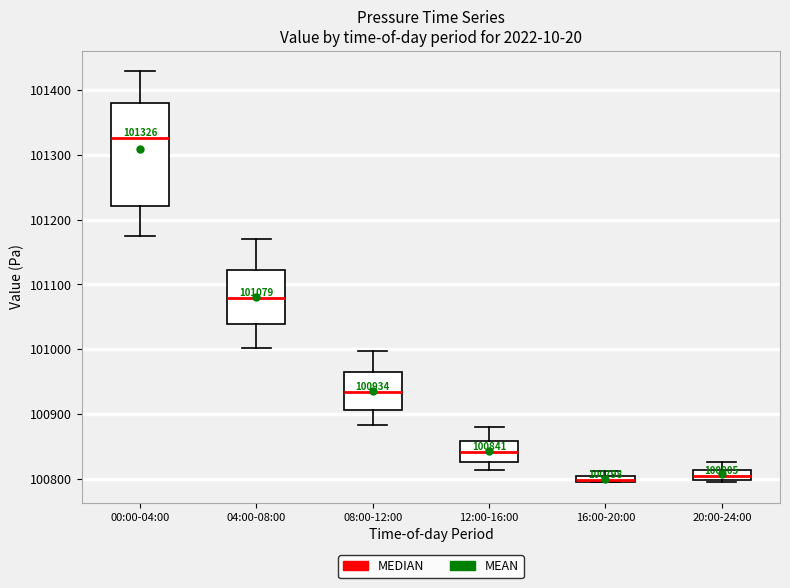

Which box's median line is the highest?

00:00-04:00